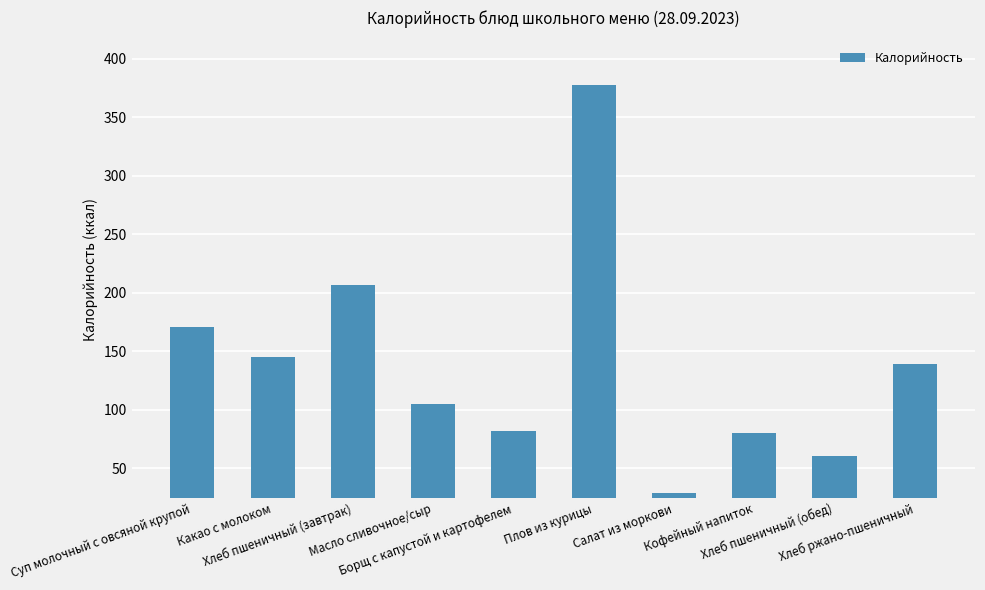

At which category does the chart reach its peak across all series?

Плов из курицы